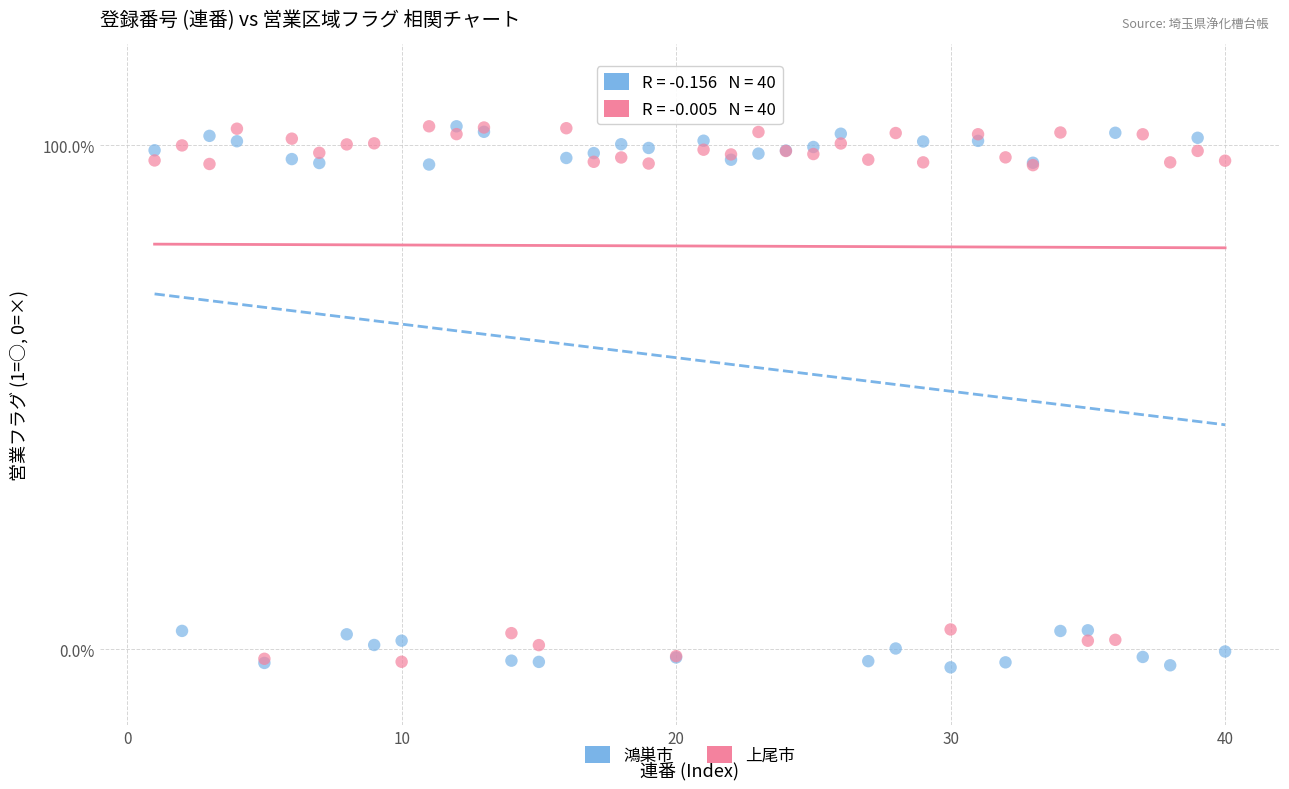

What are all the series names shown in the legend?

鴻巣市, 上尾市